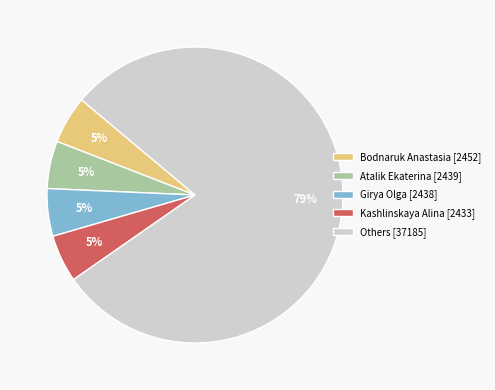

What percentage is the Kashlinskaya Alina [2433] slice, to the nearest percent?

5%